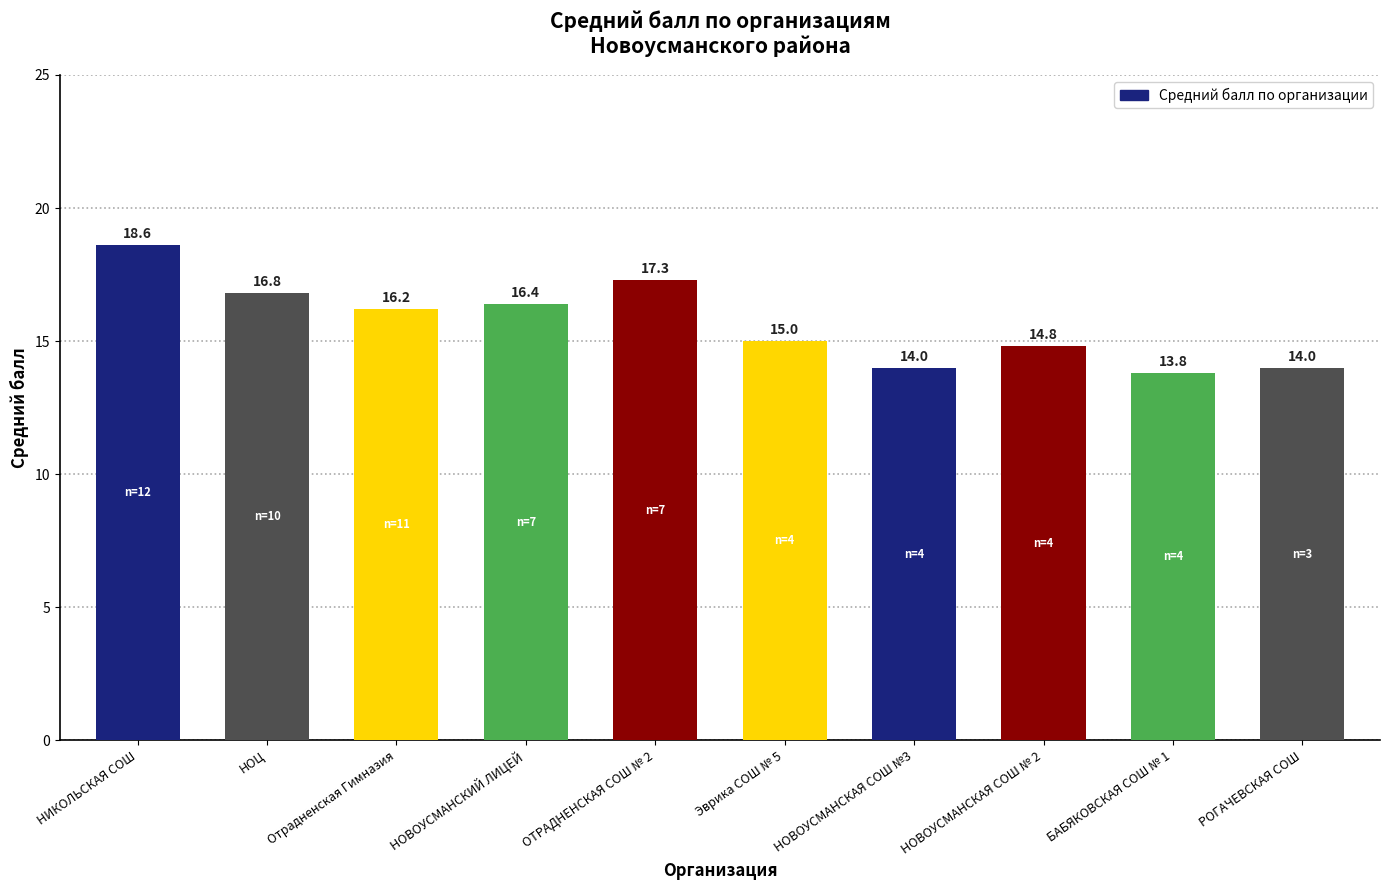

Reading left to right, list all the values displayed in this chart.

НИКОЛЬСКАЯ СОШ=18.6	НОЦ=16.8	Отрадненская Гимназия=16.2	НОВОУСМАНСКИЙ ЛИЦЕЙ=16.4	ОТРАДНЕНСКАЯ СОШ № 2=17.3	Эврика СОШ № 5=15.0	НОВОУСМАНСКАЯ СОШ №3=14.0	НОВОУСМАНСКАЯ СОШ № 2=14.8	БАБЯКОВСКАЯ СОШ № 1=13.8	РОГАЧЕВСКАЯ СОШ=14.0